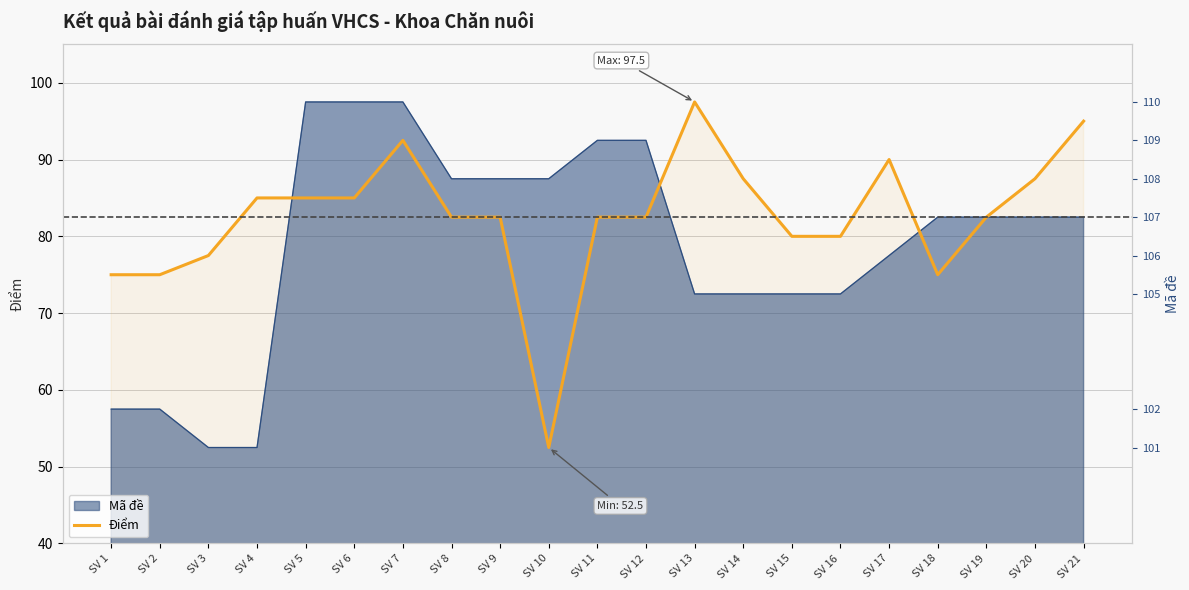

List the labels in order of value, largest first.

SV 13, SV 21, SV 7, SV 17, SV 14, SV 20, SV 4, SV 5, SV 6, SV 8, SV 9, SV 11, SV 12, SV 19, SV 15, SV 16, SV 3, SV 1, SV 2, SV 18, SV 10